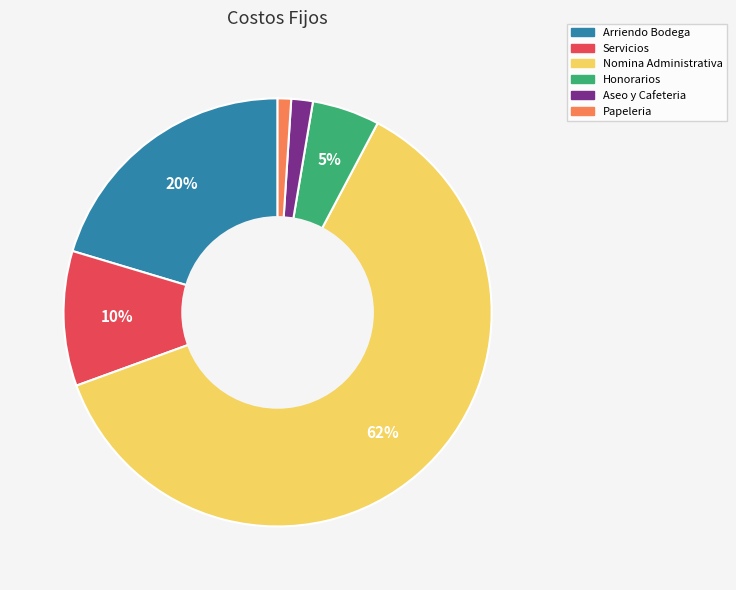

What is the smallest slice in the pie chart?

Papeleria